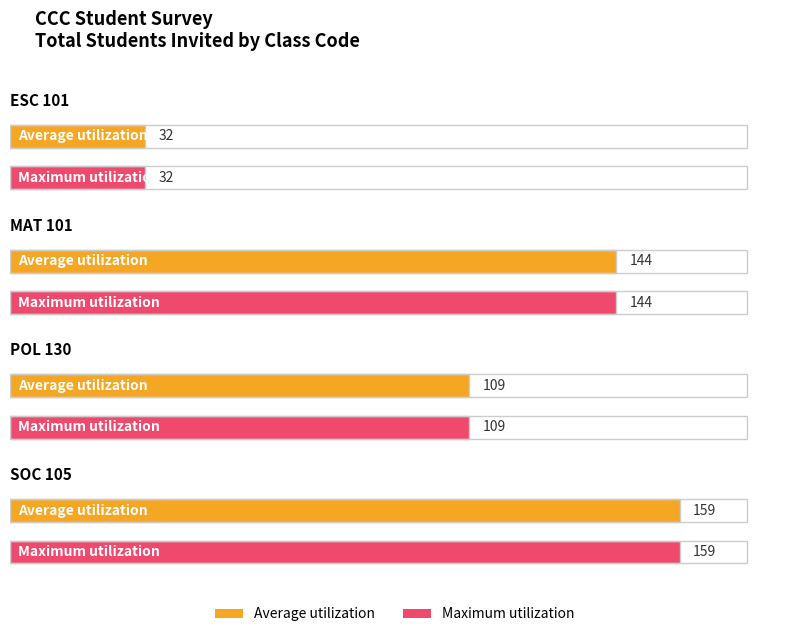

The Average utilization series shows 58 at SOC 105-6. True or false?

False